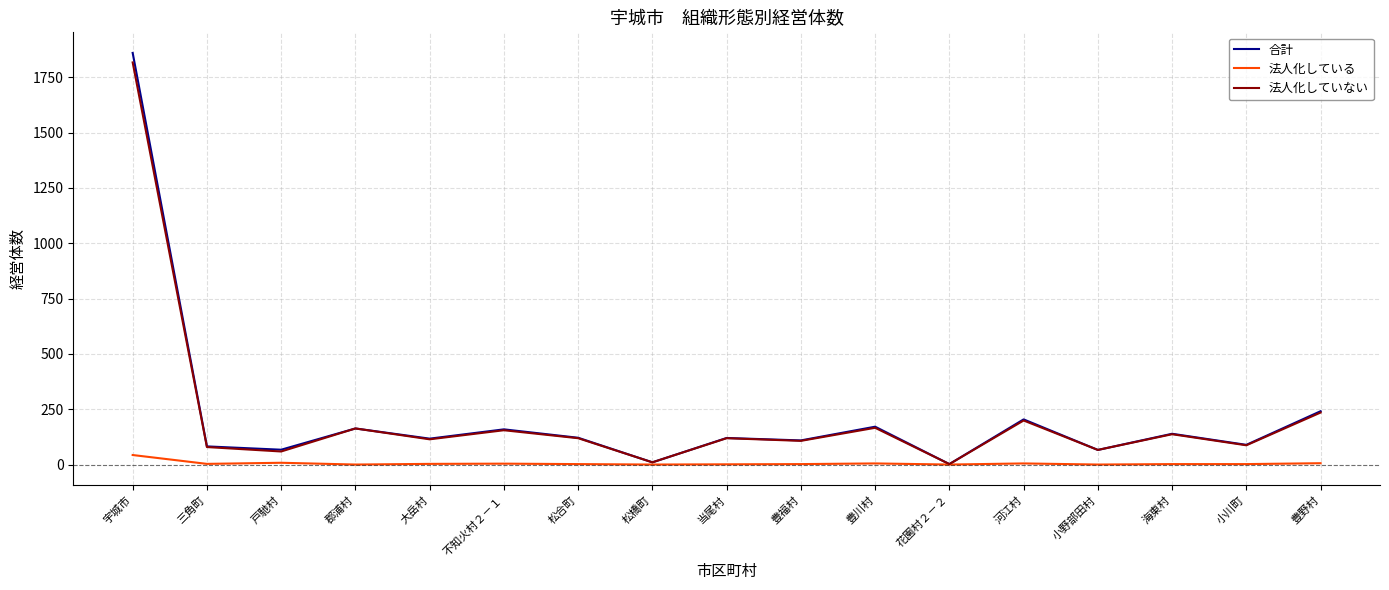

The 合計 series shows 204 at 河江村. True or false?

True